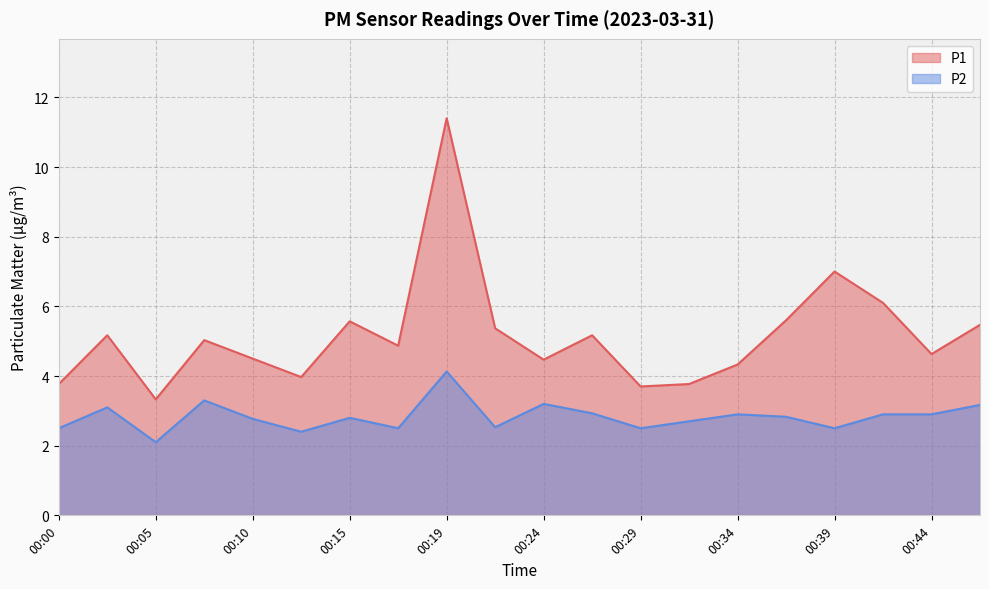

What is the smallest value displayed?

2.1